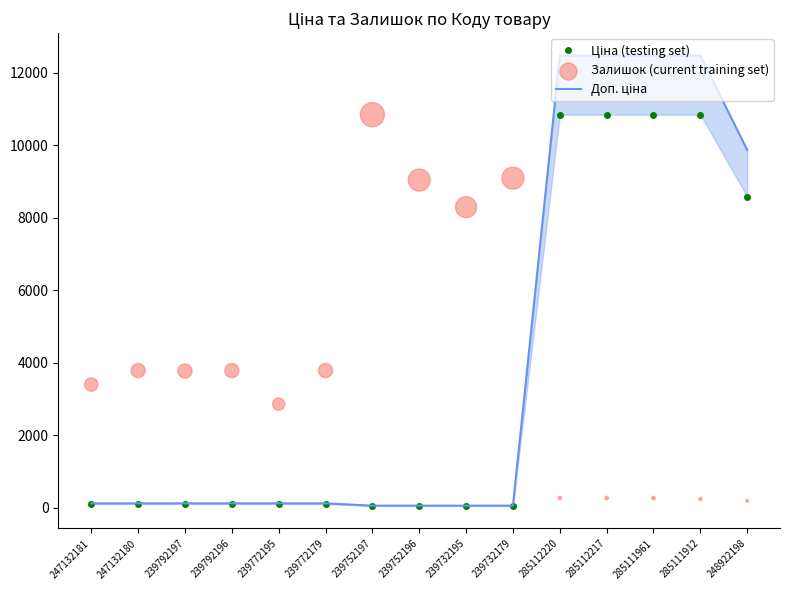

Which series has the largest Y range (max minus min)?

Доп. ціна